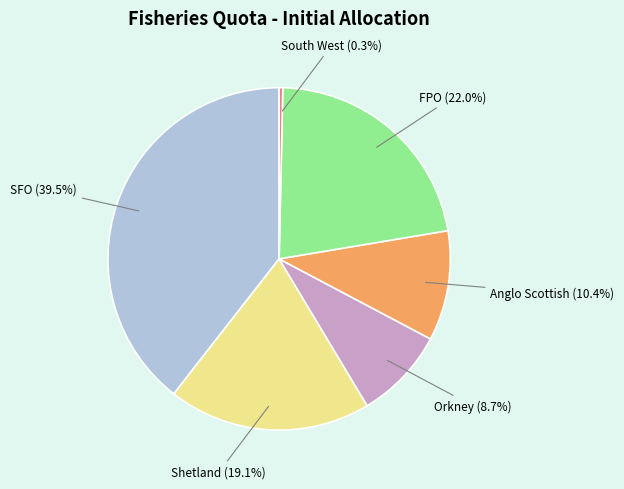

Count the number of slices in the pie.

6